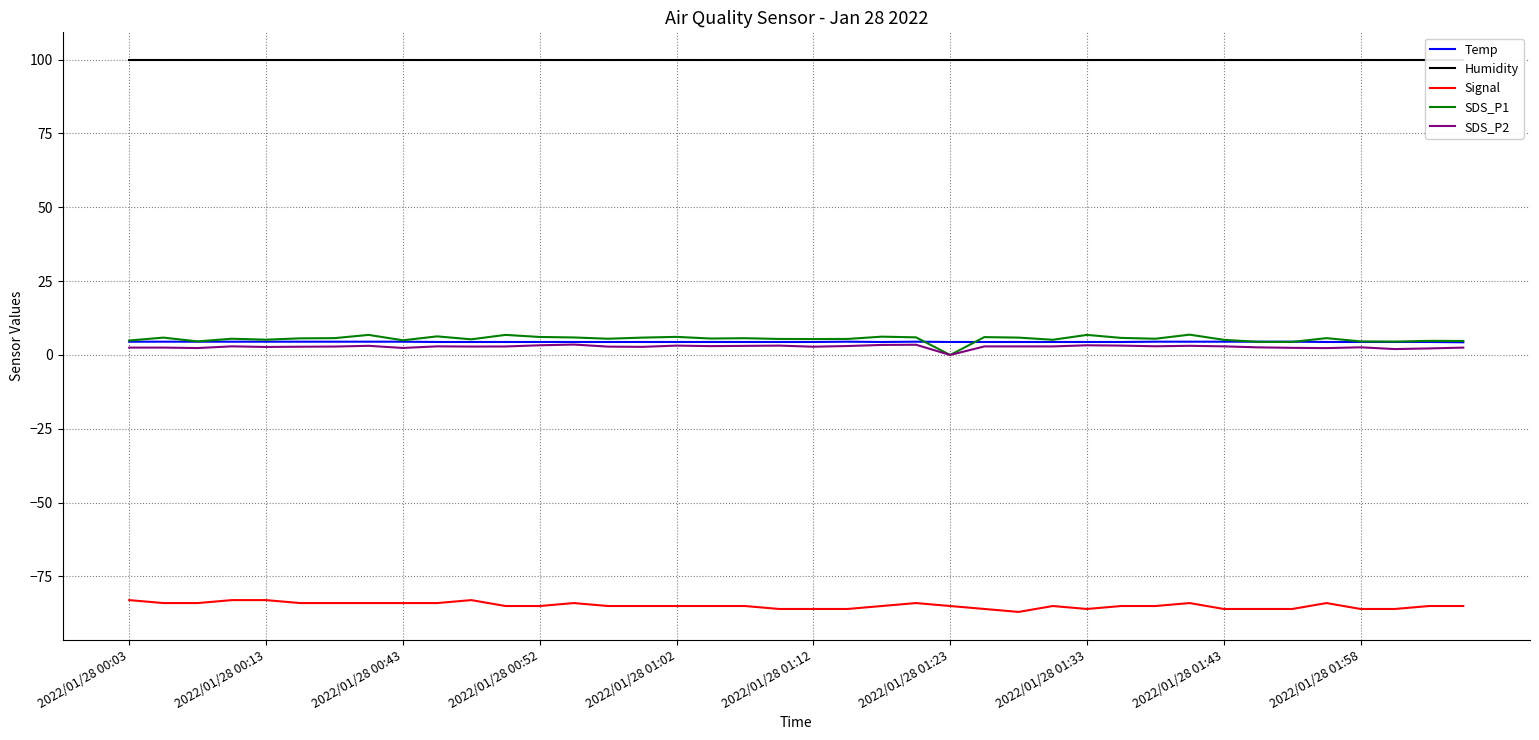

What is the lowest value of the Signal series?

-87.0